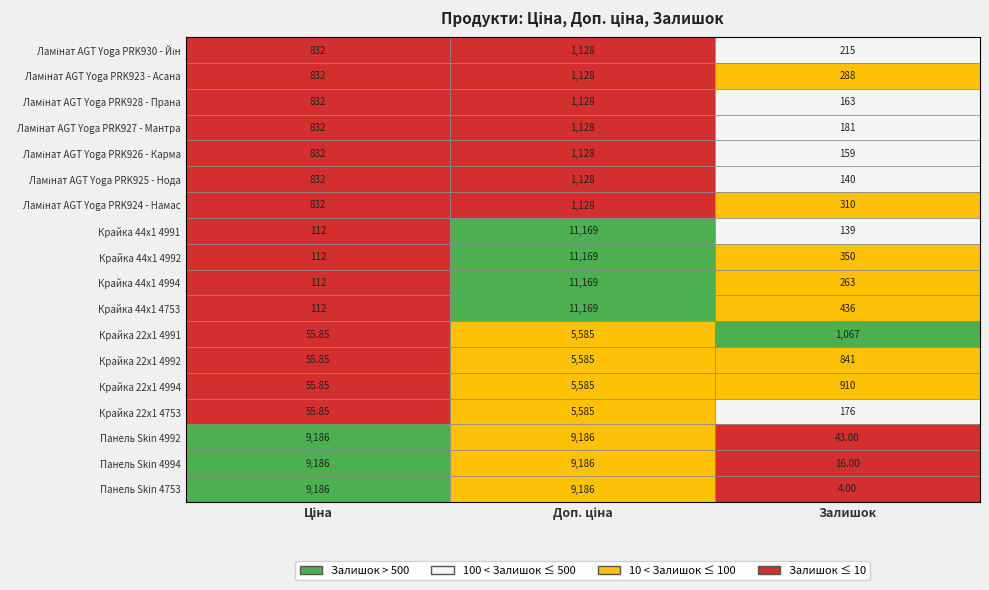

Reading left to right, extract all data points from this chart.

Ламінат AGT Yoga PRK930 - Йін: 832.4	1128.0	215.0
Ламінат AGT Yoga PRK923 - Асана: 832.4	1128.0	288.0
Ламінат AGT Yoga PRK928 - Прана: 832.4	1128.0	163.0
Ламінат AGT Yoga PRK927 - Мантра: 832.4	1128.0	181.0
Ламінат AGT Yoga PRK926 - Карма: 832.4	1128.0	159.0
Ламінат AGT Yoga PRK925 - Нода: 832.4	1128.0	140.0
Ламінат AGT Yoga PRK924 - Намас: 832.4	1128.0	310.0
Крайка 44x1 4991: 111.7	11169.0	139.0
Крайка 44x1 4992: 111.7	11169.0	350.0
Крайка 44x1 4994: 111.7	11169.0	263.0
Крайка 44x1 4753: 111.7	11169.0	436.0
Крайка 22x1 4991: 55.9	5585.0	1067.0
Крайка 22x1 4992: 55.9	5585.0	841.0
Крайка 22x1 4994: 55.9	5585.0	910.0
Крайка 22x1 4753: 55.9	5585.0	176.0
Панель Skin 4992: 9185.9	9185.9	43.0
Панель Skin 4994: 9185.9	9185.9	16.0
Панель Skin 4753: 9185.9	9185.9	4.0